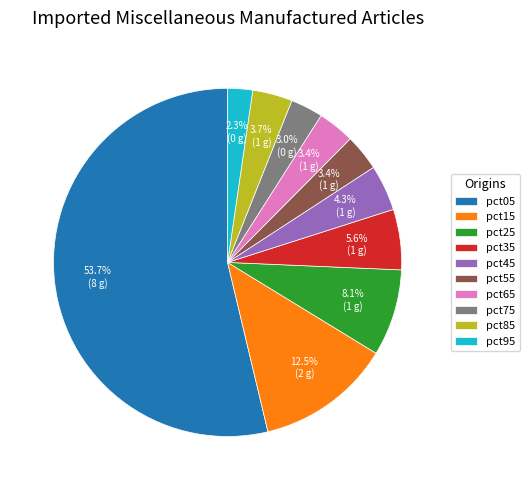

Does any single category account for the majority?

Yes